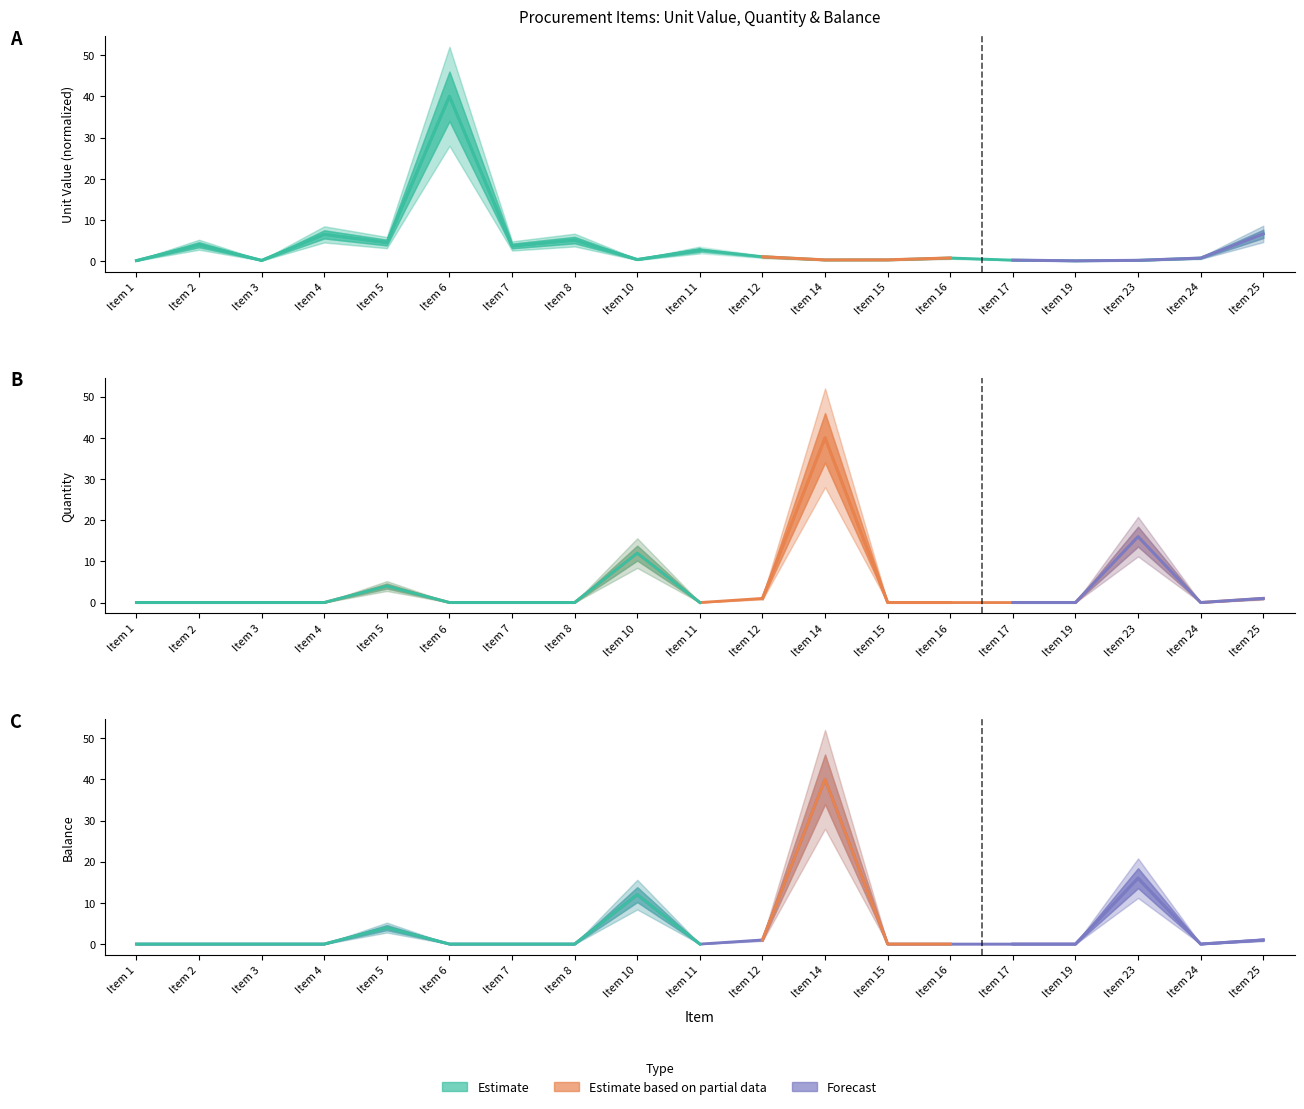

What is the difference between the maximum and minimum values in the Balance series?

40.0